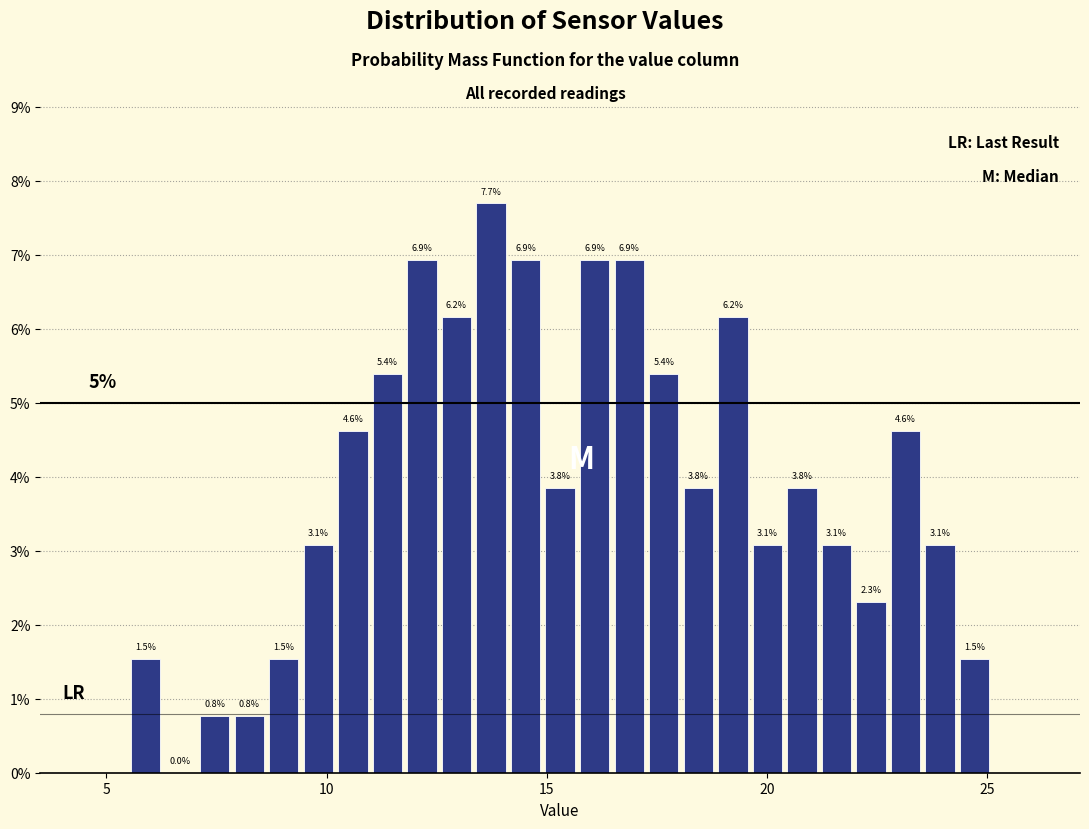

Around what value on the x-axis is the tallest bar? Give the approximate position of its centre, as read against the axis.

13.5